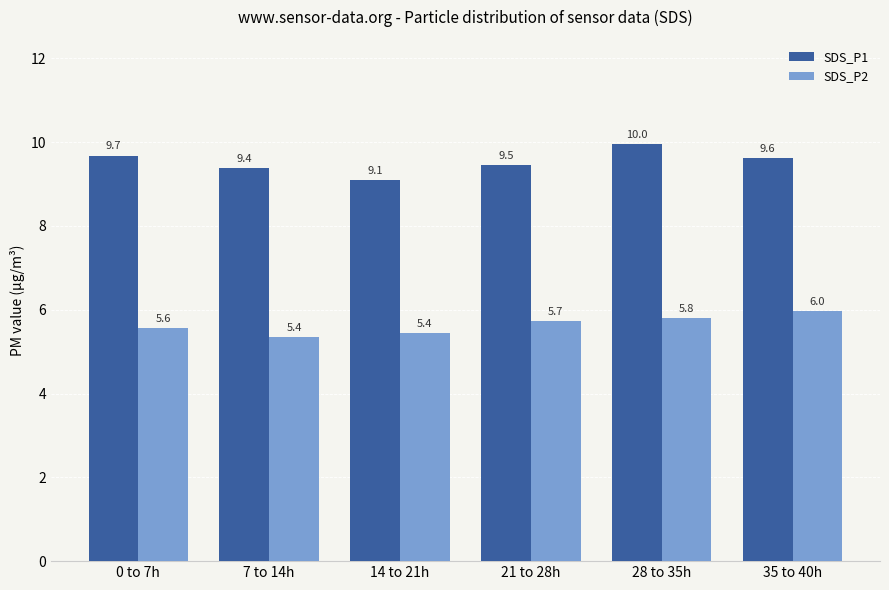

What is the label of the 4th bar from the left?

21 to 28h